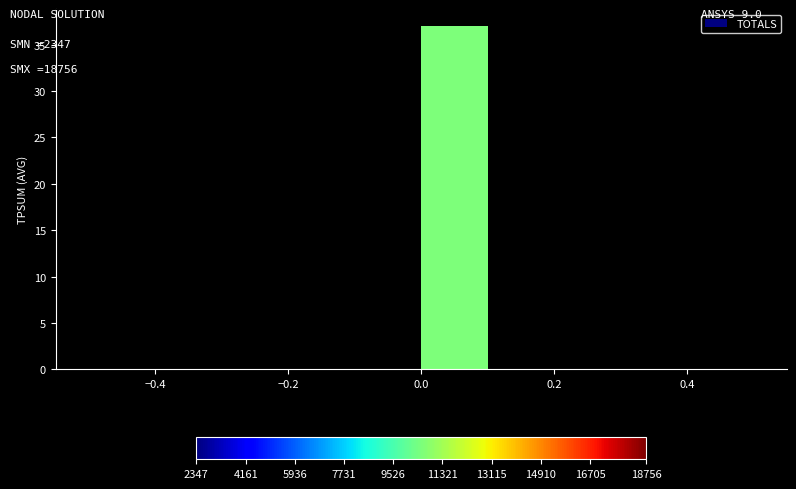

What is the height of the bar covering 0.0 to 0.1 on the x-axis? The values are not printed on the chart, so give them approximately, as read against the axis.

37